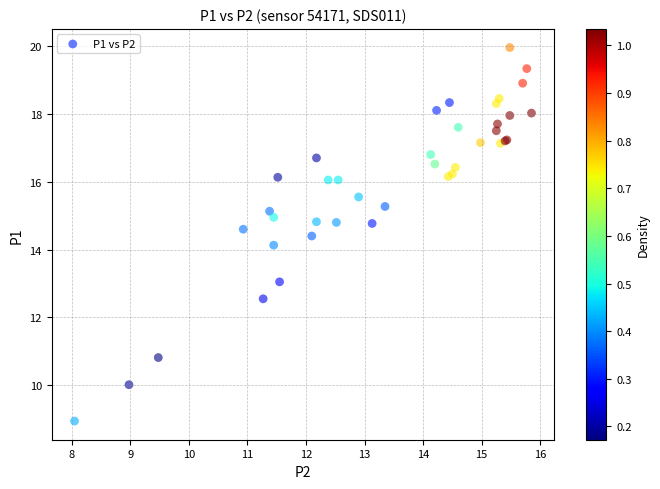

What Y value in the scatter plot is closest to 14?

14.1